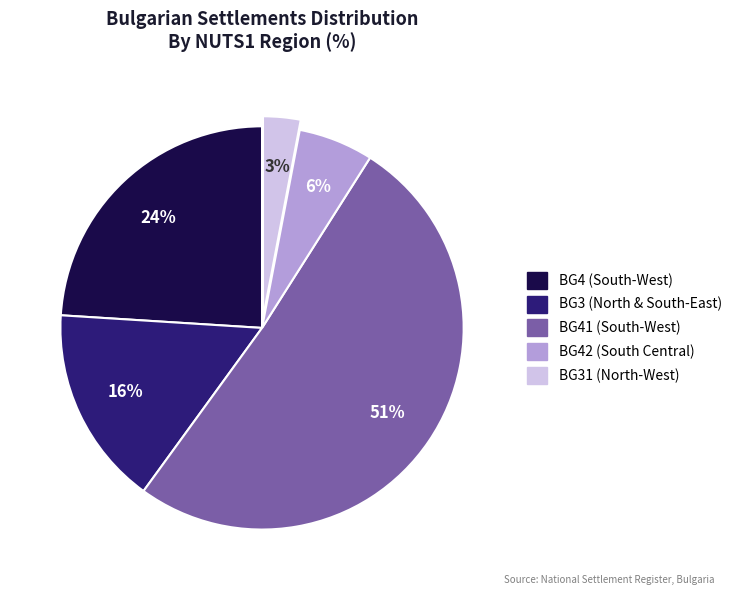

Does any single category account for the majority?

Yes